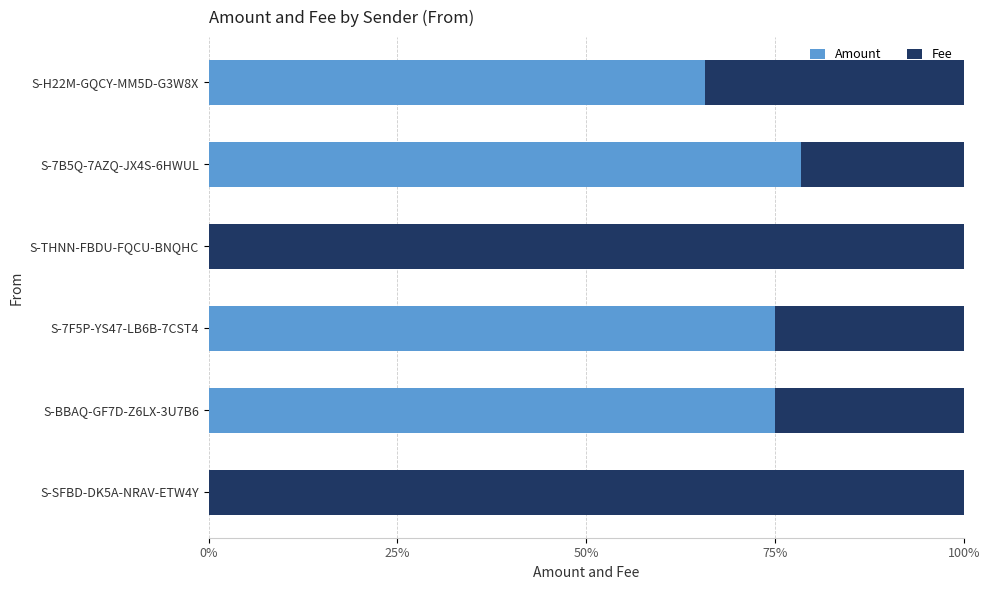

How many distinct data groups are displayed?

2